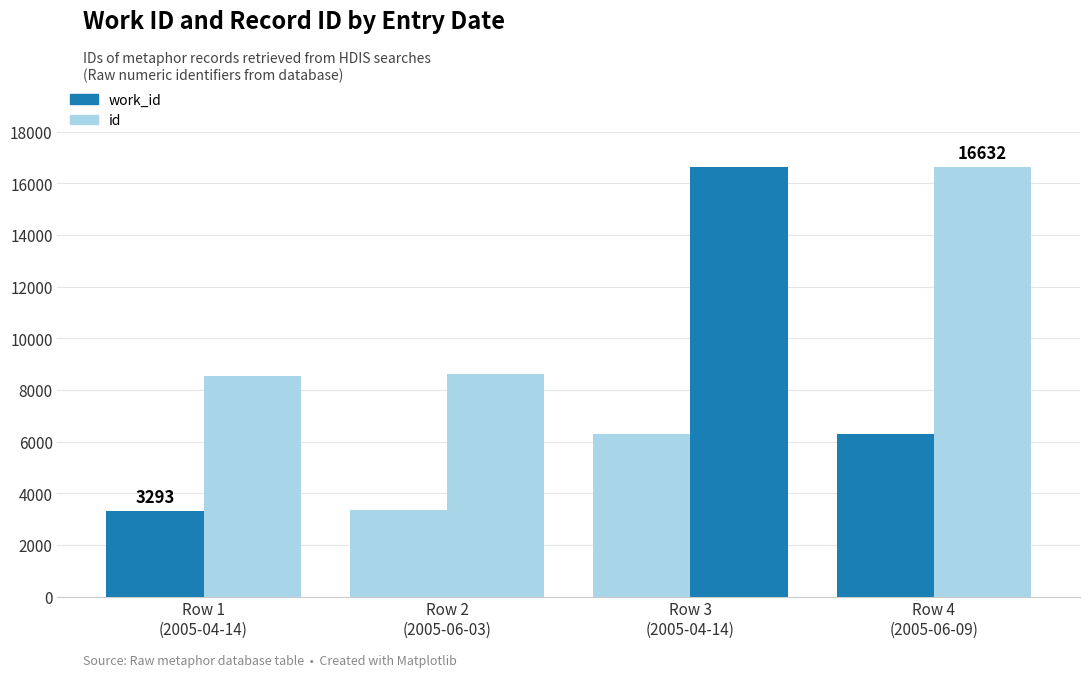

Which label corresponds to the smallest value in the chart?

Row 1
(2005-04-14)